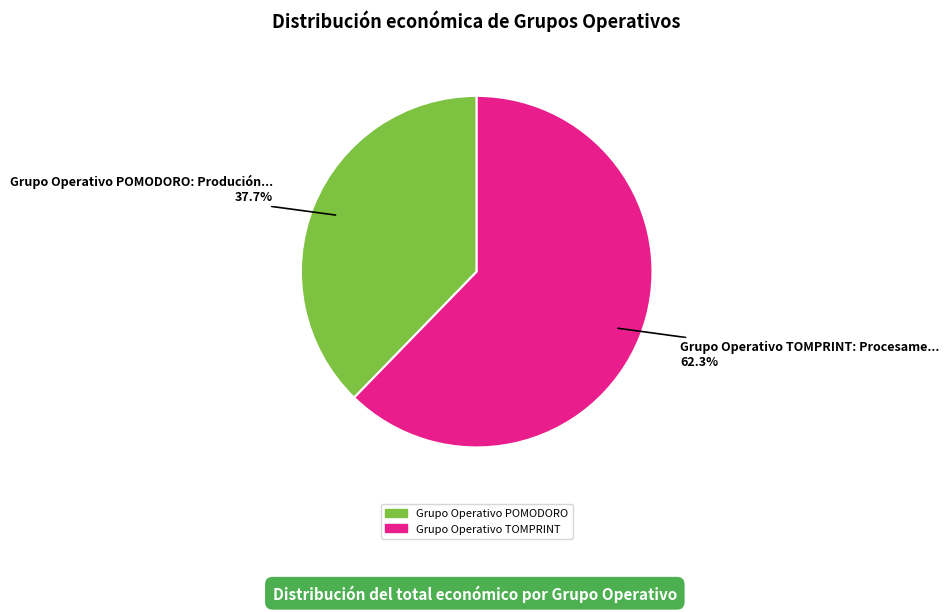

Which has a higher value, Grupo Operativo POMODORO or Grupo Operativo TOMPRINT?

Grupo Operativo TOMPRINT